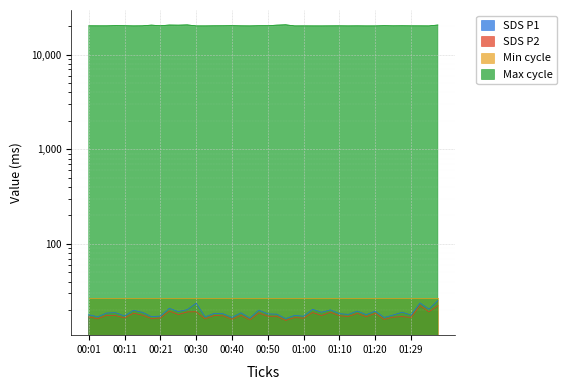

Does the chart display data point markers on the line(s)?

No